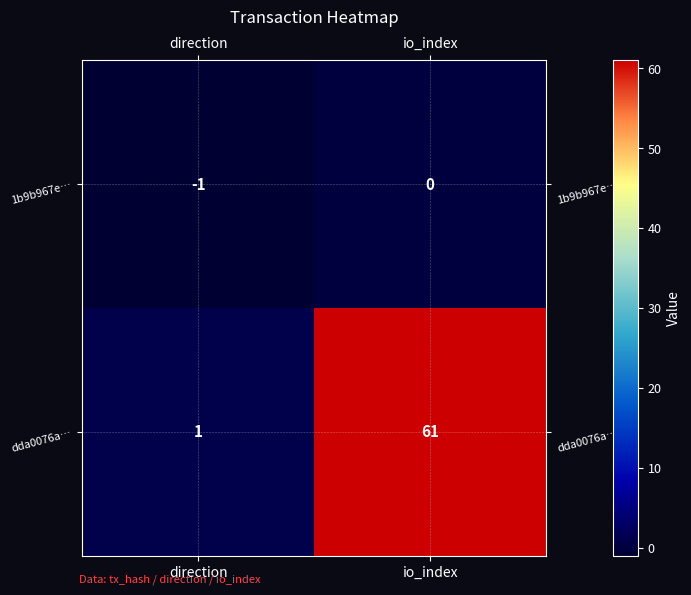

What is the total value across all series at io_index?

61